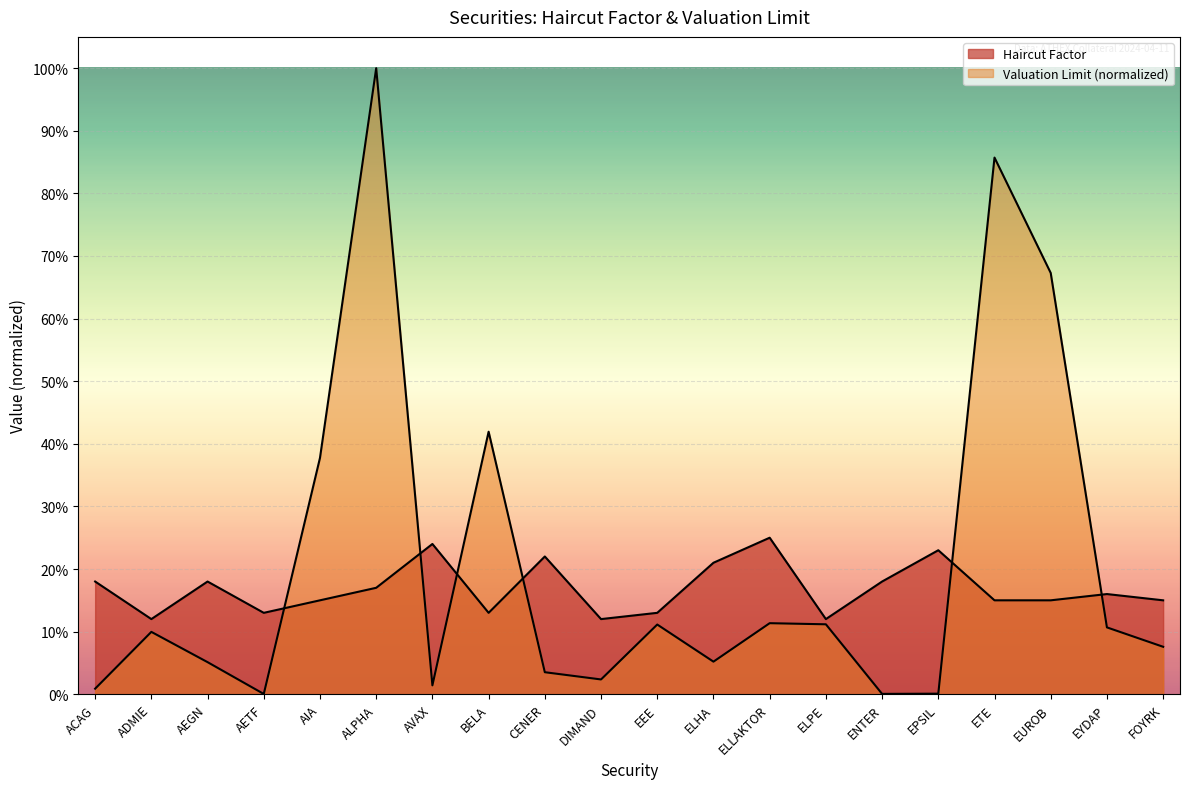

At which label is the value closest to 0?

ADMIE